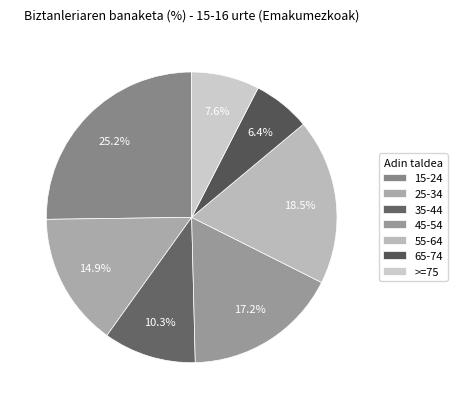

How many segments does this pie chart have?

7